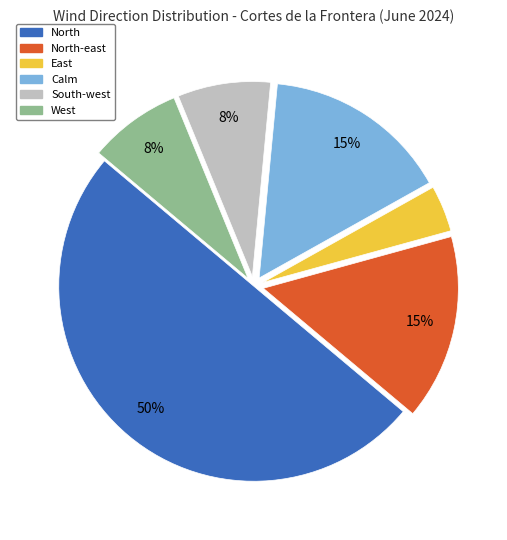

How many slices are in this pie chart?

6